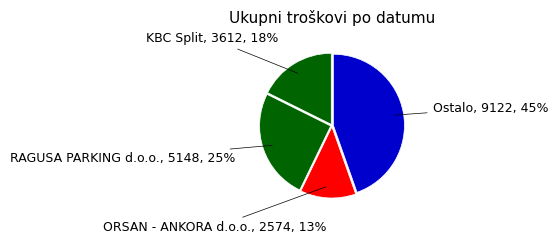

Is there a majority slice in this chart?

No